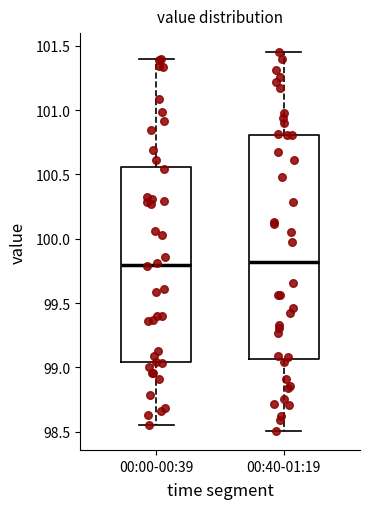

Reading left to right, transcribe this box plot: for each box, give where its median line is, the range the box spans, and where its two whiskers end, as read against the y-axis. The values are not printed on the chart, so give them approximately, as read against the axis.

00:00-00:39: median 99.80, box 99.05 to 100.55, whiskers 98.55 to 101.40
00:40-01:19: median 99.80, box 99.05 to 100.80, whiskers 98.50 to 101.45